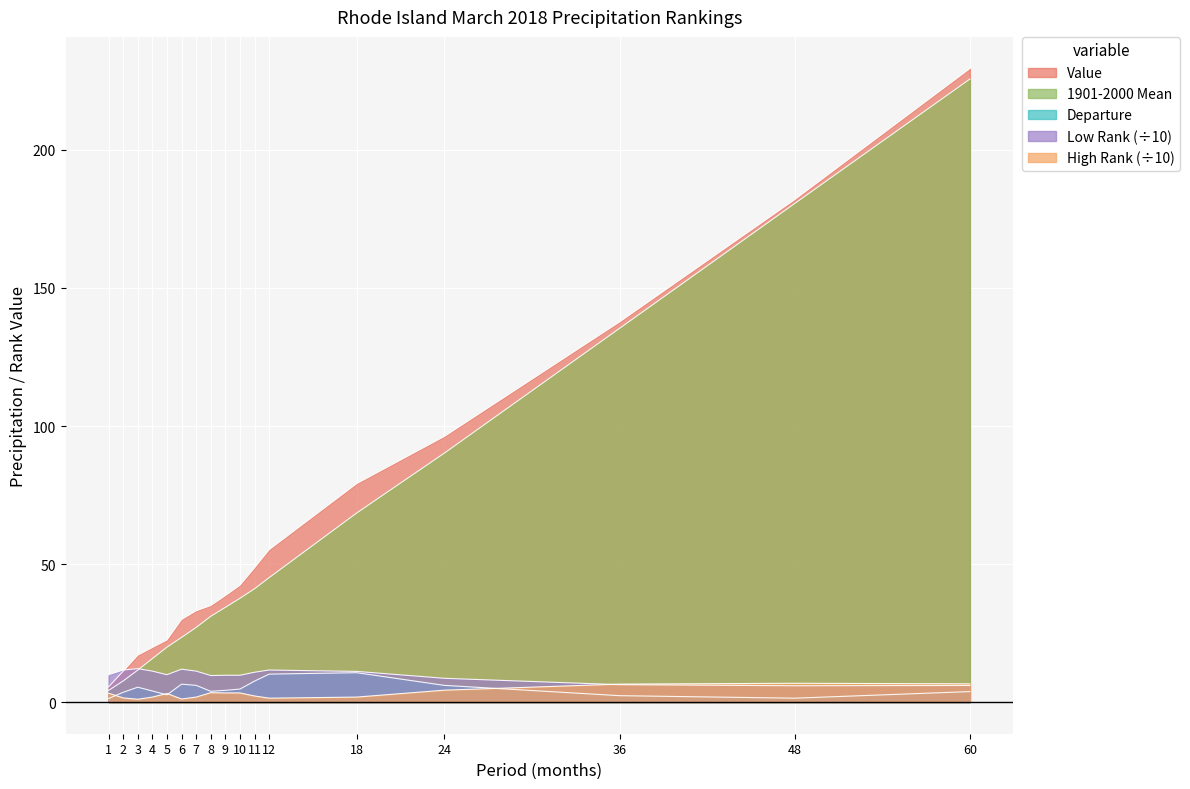

The High Rank series shows 5.7 at 1. True or false?

False